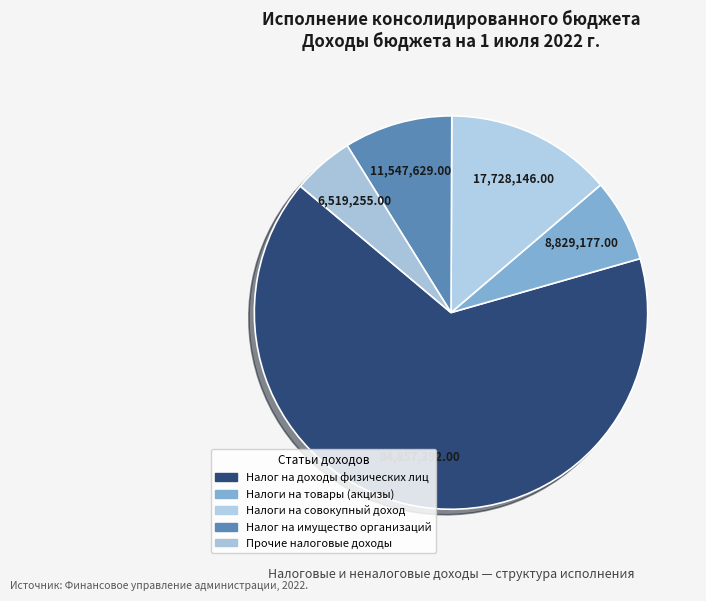

The Налог на доходы физических лиц slice represents 57% of the pie. True or false?

False